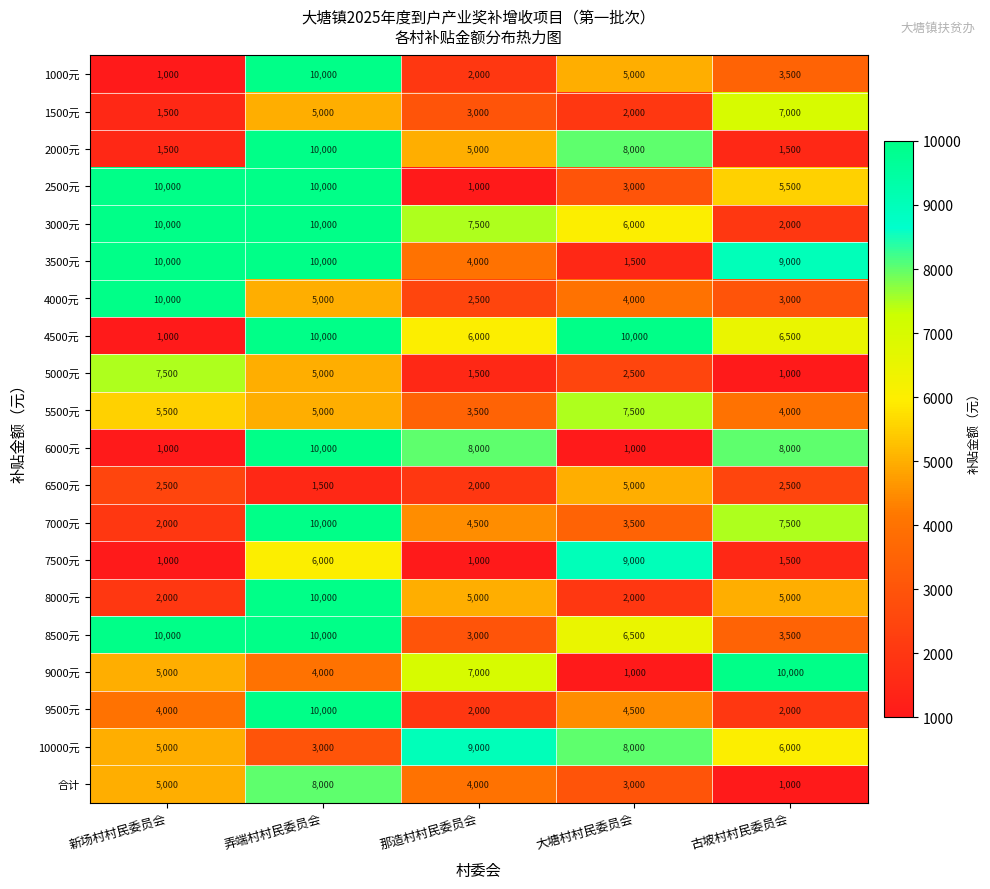

What is the total value across all series at 那造村村民委员会?

81500